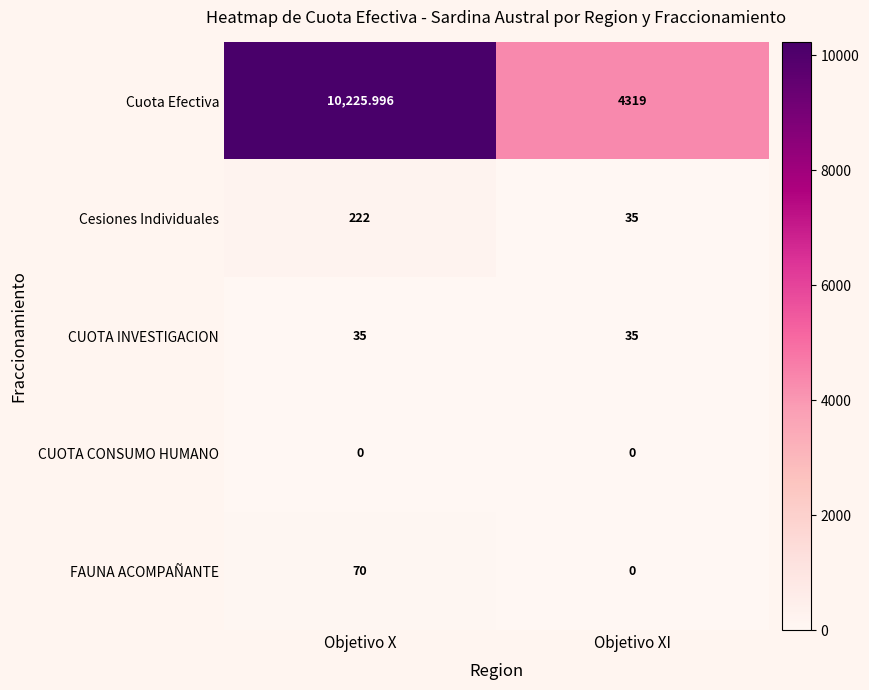

Rank the series by their maximum value, from highest to lowest.

Cuota Efectiva, Cesiones Individuales, FAUNA ACOMPAÑANTE, CUOTA INVESTIGACION, CUOTA CONSUMO HUMANO